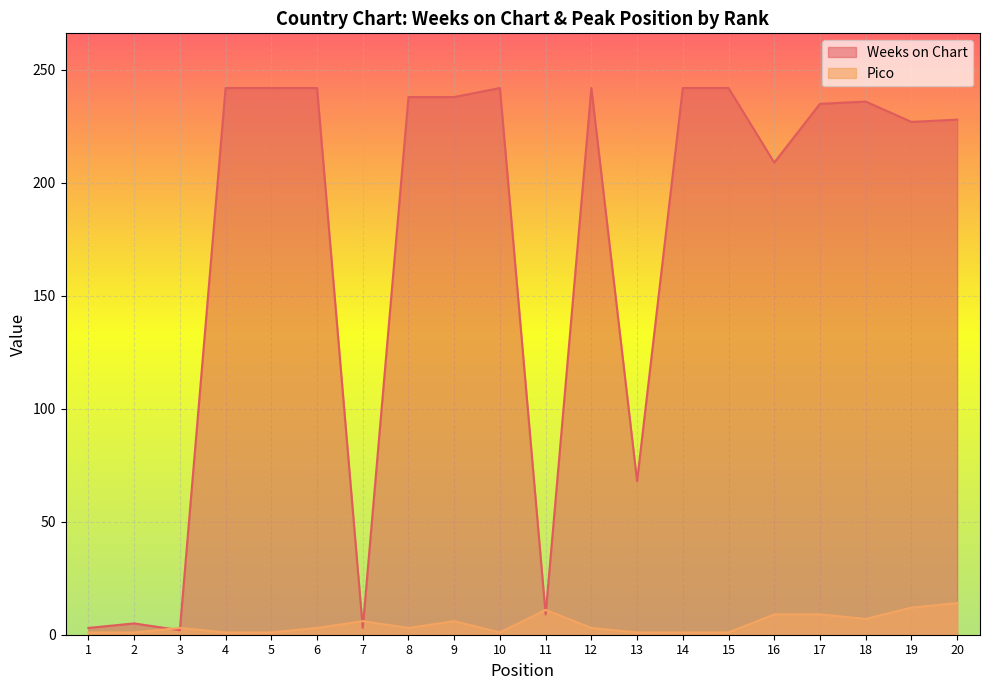

How many intersections are there between Weeks on Chart and Pico?

6